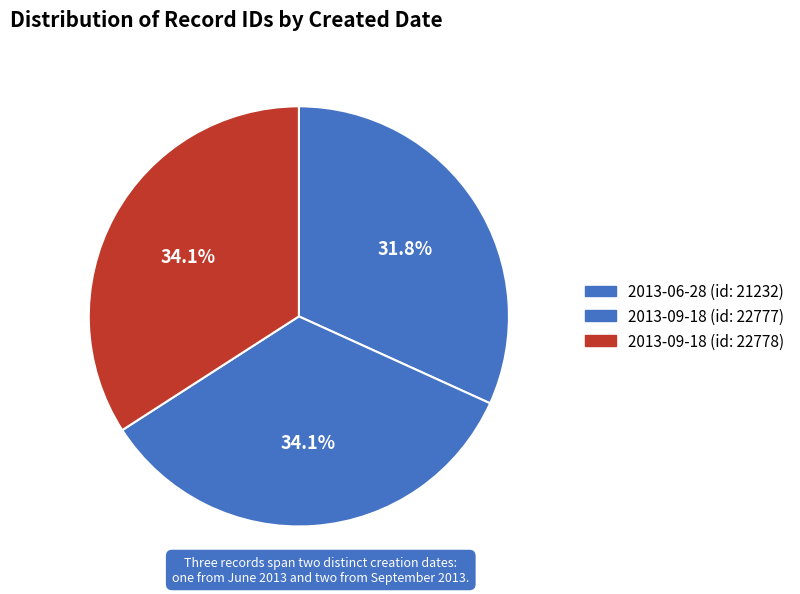

How many segments does this pie chart have?

3